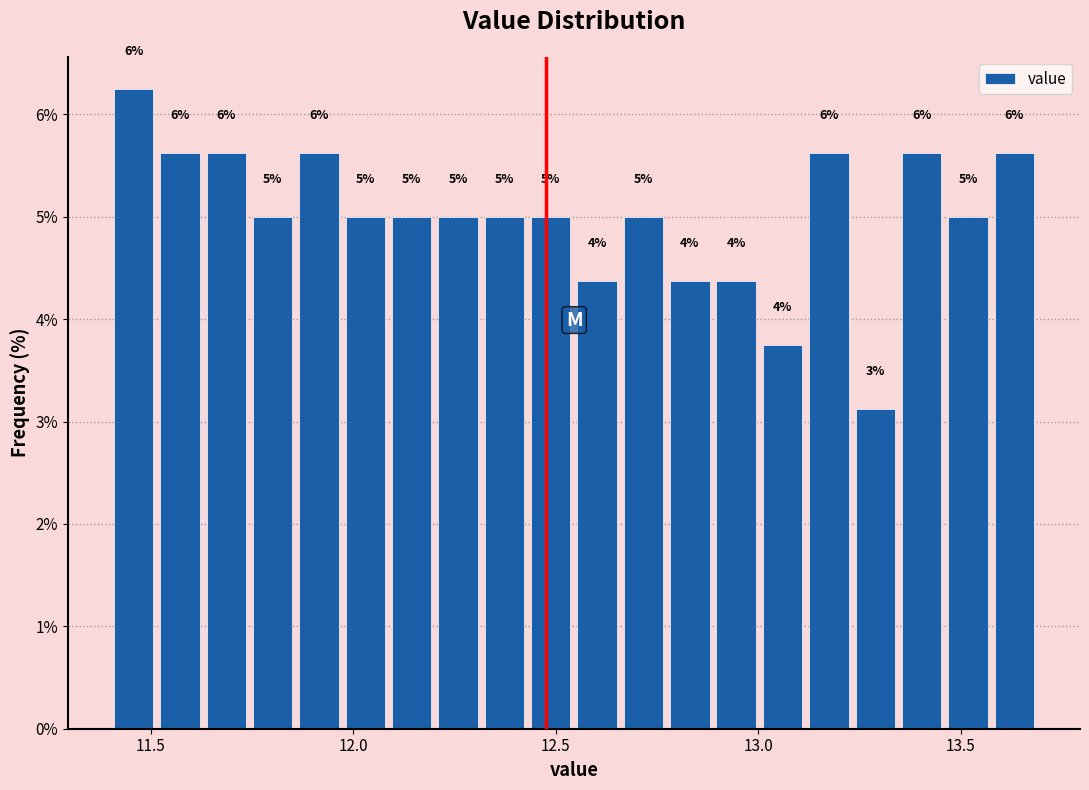

Read against the x-axis, roughly where is the centre of the tallest bar?

11.45